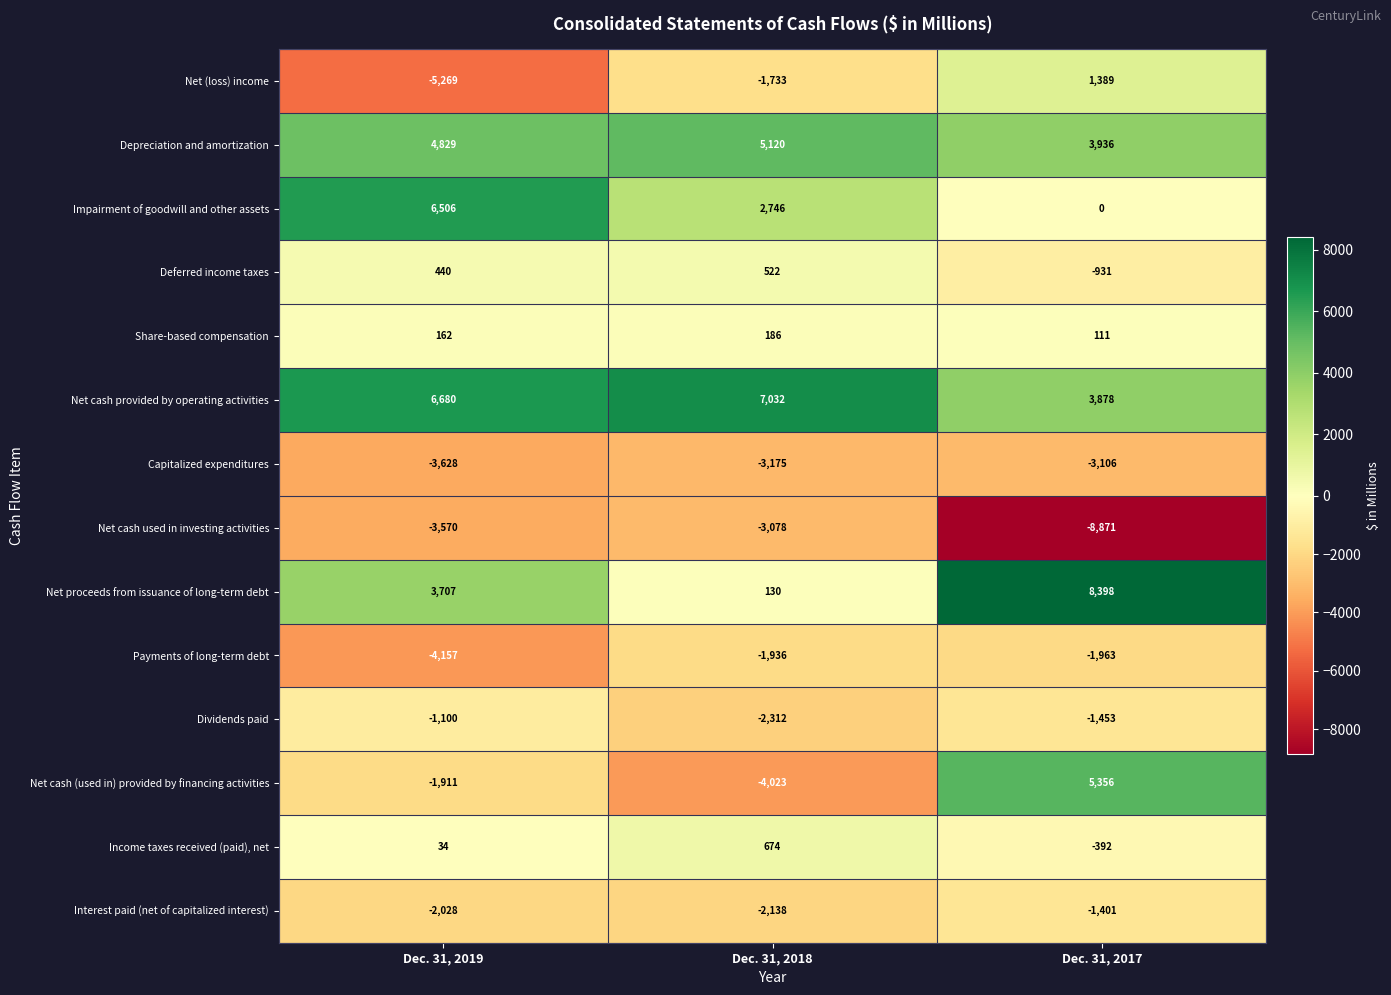

Rank the series by their maximum value, from highest to lowest.

Net proceeds from issuance of long-term debt, Net cash provided by operating activities, Impairment of goodwill and other assets, Net cash (used in) provided by financing activities, Depreciation and amortization, Net (loss) income, Income taxes received (paid), net, Deferred income taxes, Share-based compensation, Dividends paid, Interest paid (net of capitalized interest), Payments of long-term debt, Net cash used in investing activities, Capitalized expenditures